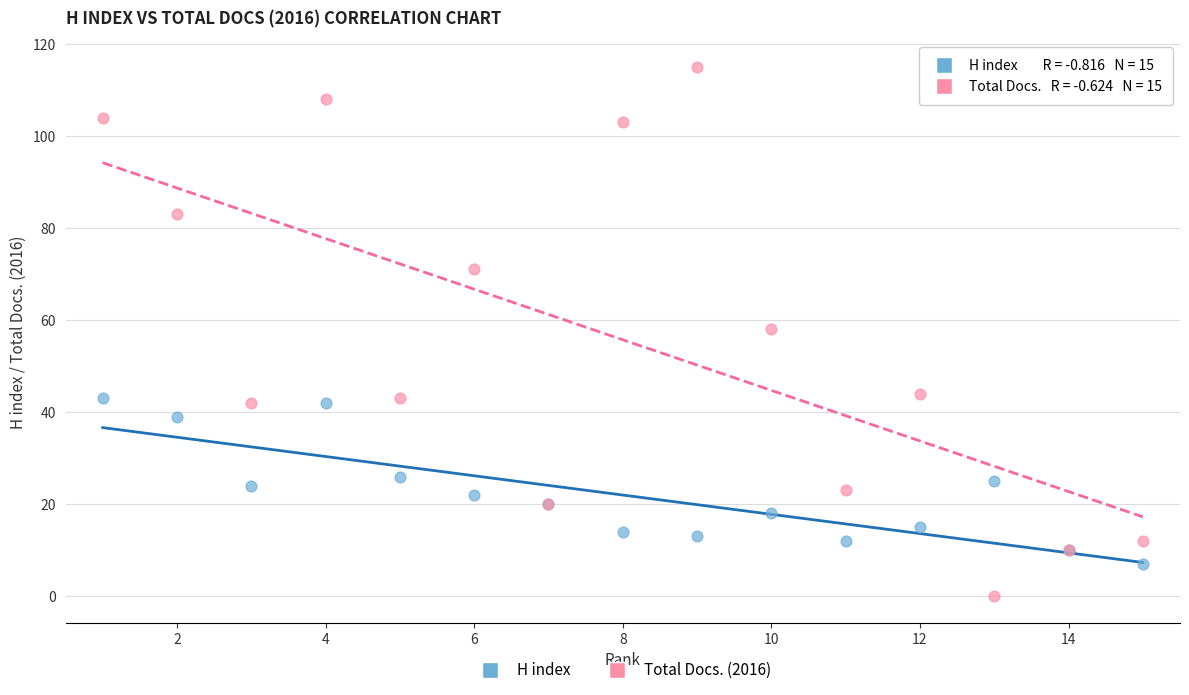

Which series has the widest spread of Y values?

Total Docs. (2016)